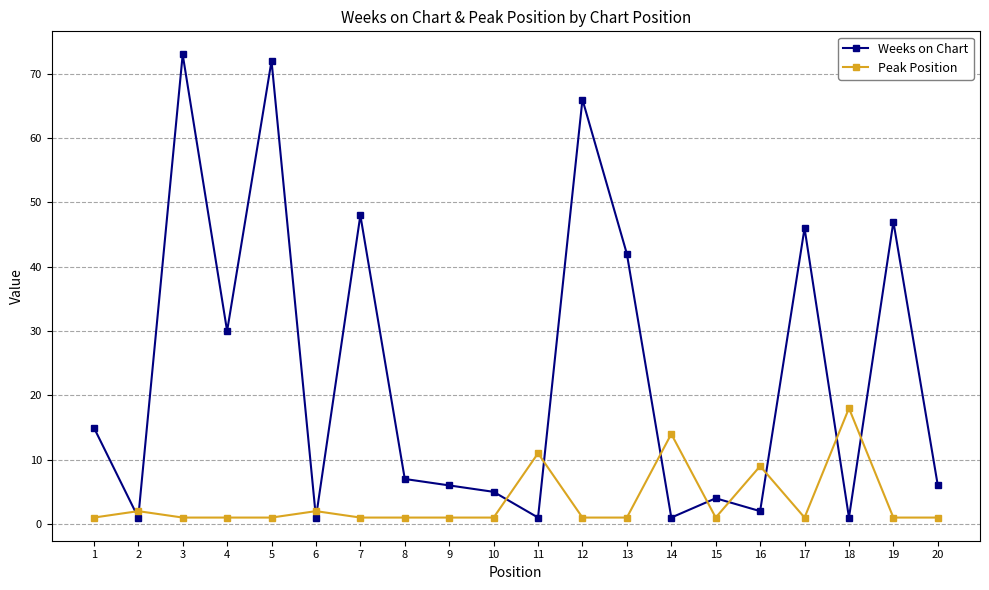

What is the maximum value shown in the chart?

73